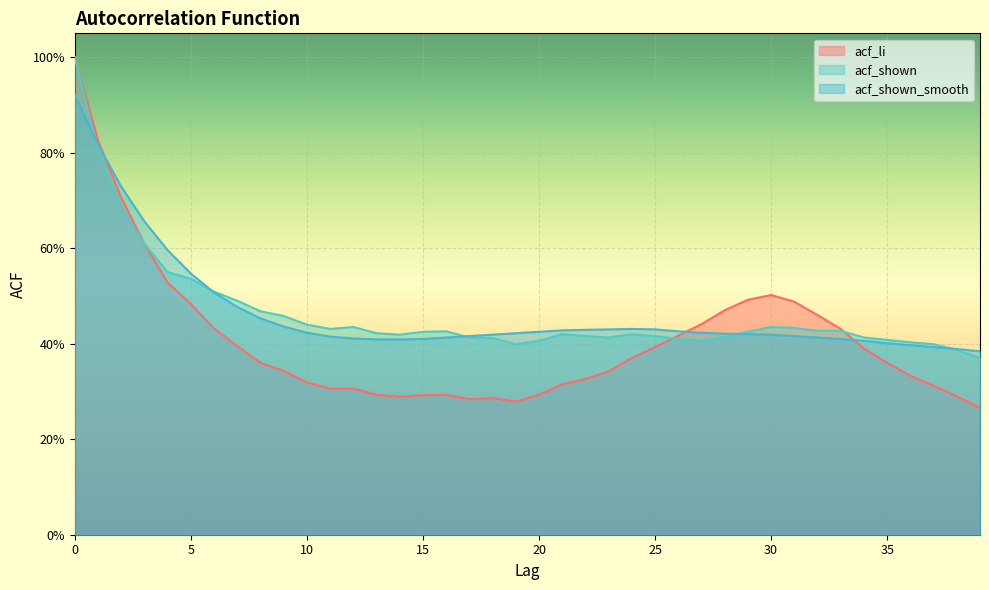

Reading left to right, what are all the values shown in this chart?

acf_li: 1.0	0.8	0.7	0.6	0.5	0.5	0.4	0.4	0.4	0.3	0.3	0.3	0.3	0.3	0.3	0.3	0.3	0.3	0.3	0.3	0.3	0.3	0.3	0.3	0.4	0.4	0.4	0.4	0.5	0.5	0.5	0.5	0.5	0.4	0.4	0.4	0.3	0.3	0.3	0.3
acf_shown: 1.0	0.8	0.7	0.6	0.6	0.5	0.5	0.5	0.5	0.5	0.4	0.4	0.4	0.4	0.4	0.4	0.4	0.4	0.4	0.4	0.4	0.4	0.4	0.4	0.4	0.4	0.4	0.4	0.4	0.4	0.4	0.4	0.4	0.4	0.4	0.4	0.4	0.4	0.4	0.4
acf_shown_smooth: 0.9	0.8	0.7	0.7	0.6	0.5	0.5	0.5	0.5	0.4	0.4	0.4	0.4	0.4	0.4	0.4	0.4	0.4	0.4	0.4	0.4	0.4	0.4	0.4	0.4	0.4	0.4	0.4	0.4	0.4	0.4	0.4	0.4	0.4	0.4	0.4	0.4	0.4	0.4	0.4